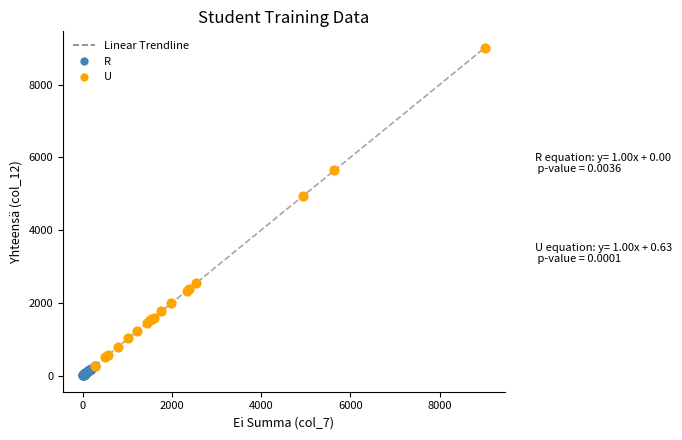

Which series reaches the maximum Y coordinate?

U